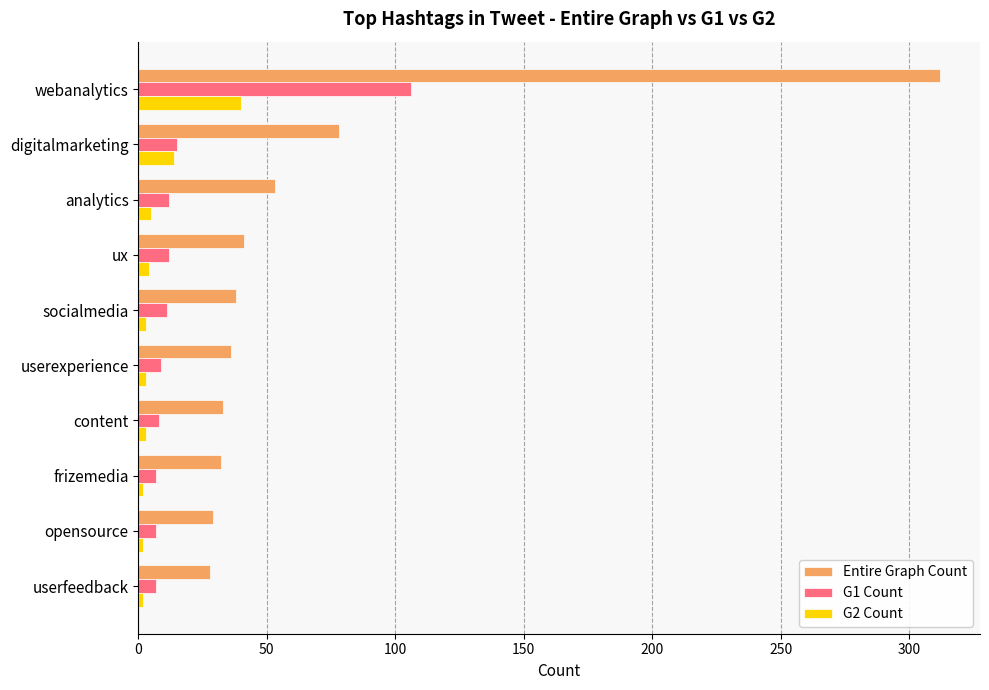

What is the minimum value for G2 Count?

2